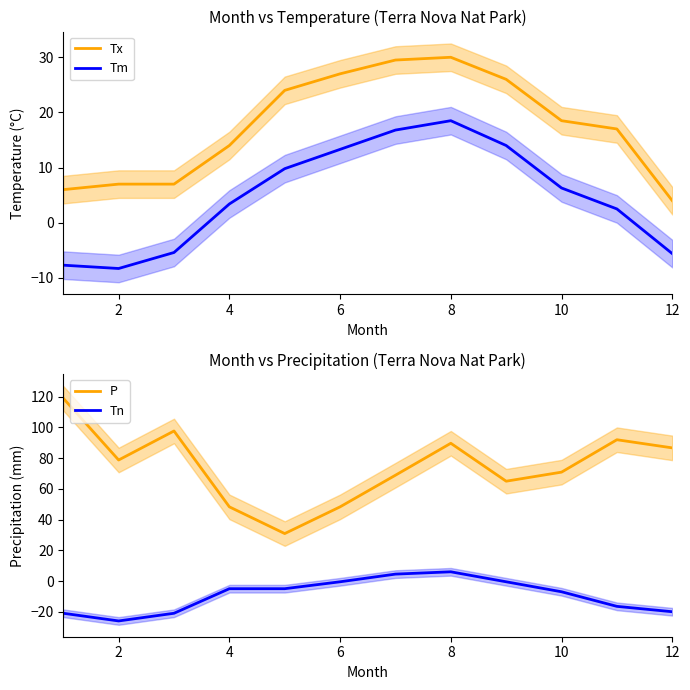

True or false: Tx and Tm cross at least once.

False